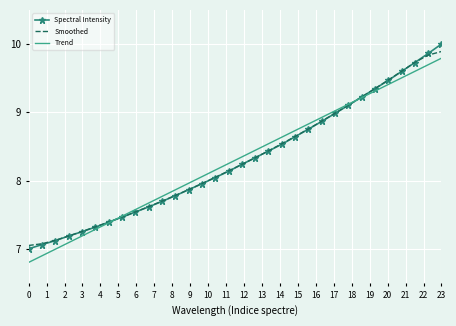

What is the minimum value shown in the chart?

6.8